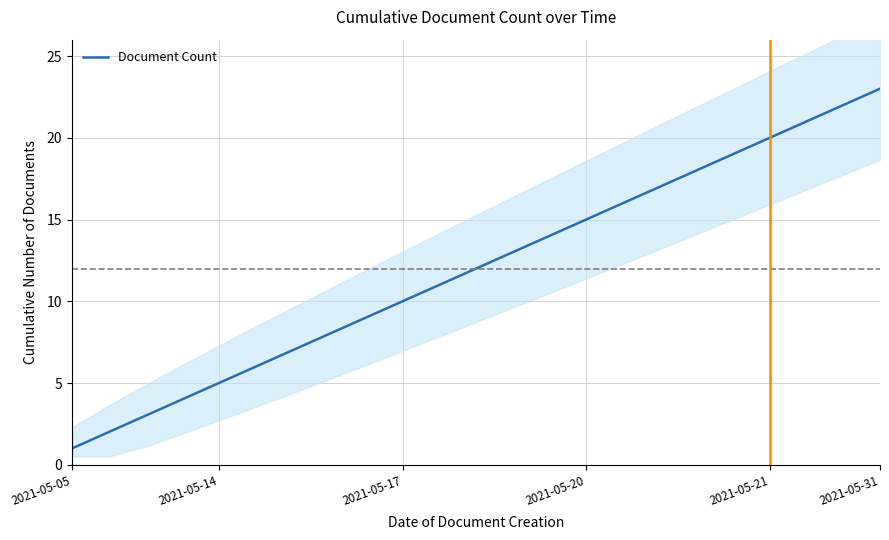

Is this an area chart (filled region under the line)?

No